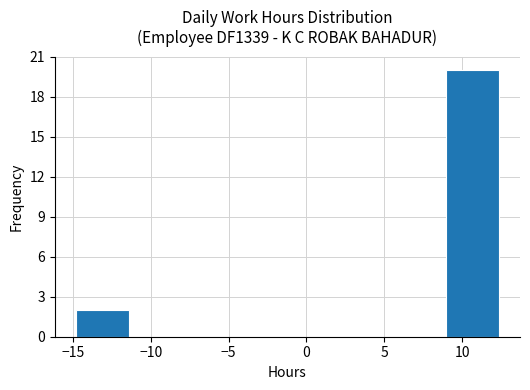

Reading left to right, list every bar in this chart as the range it spans on the x-axis followed by its height. Neither the bar edges nor the heights are printed on the chart, so give them approximately, as read against the axes.

-15.0 to -11.5: 2
-11.5 to -8.0: 0
-8.0 to -4.5: 0
-4.5 to -1.0: 0
-1.0 to 2.0: 0
2.0 to 5.5: 0
5.5 to 9.0: 0
9.0 to 12.5: 20